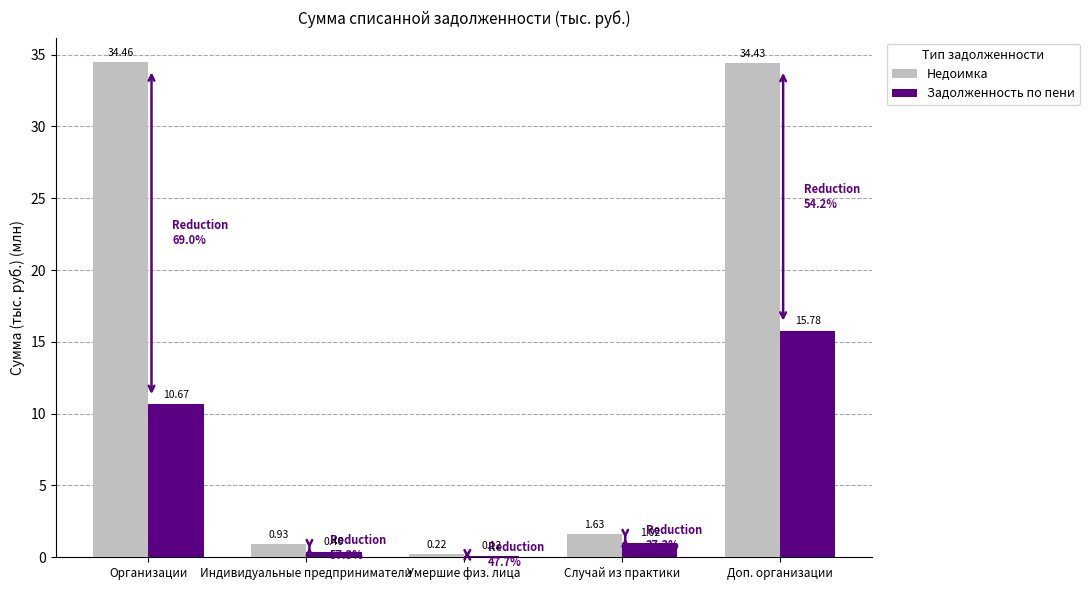

Where is Задолженность по пени nearest to the value 7?

Организации